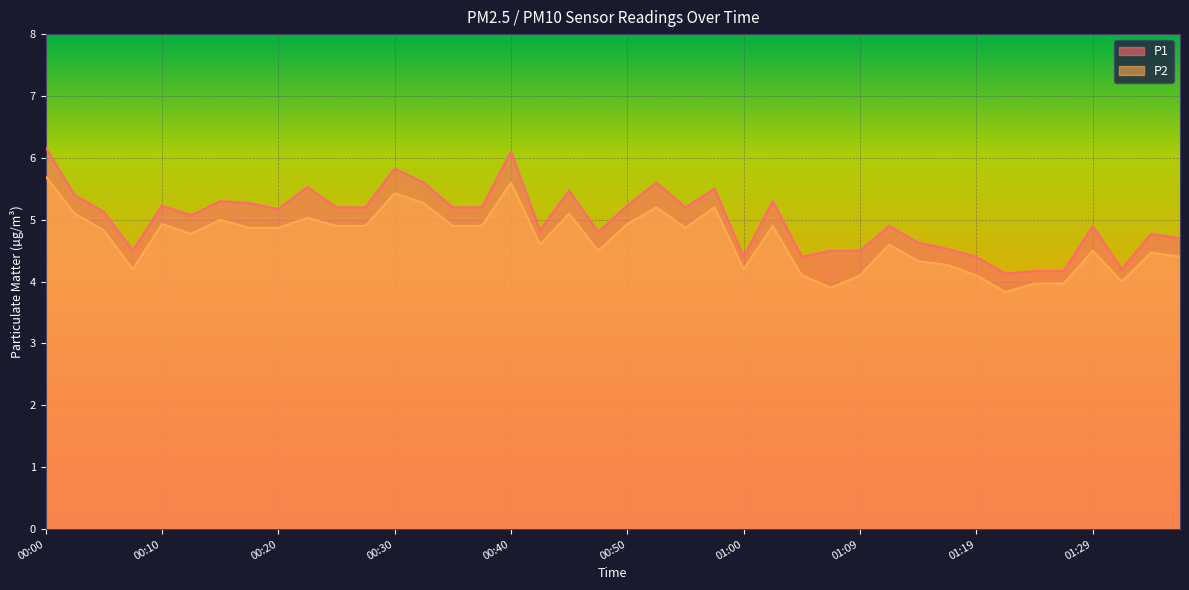

At how many categories does at least one series exceed 4?

40